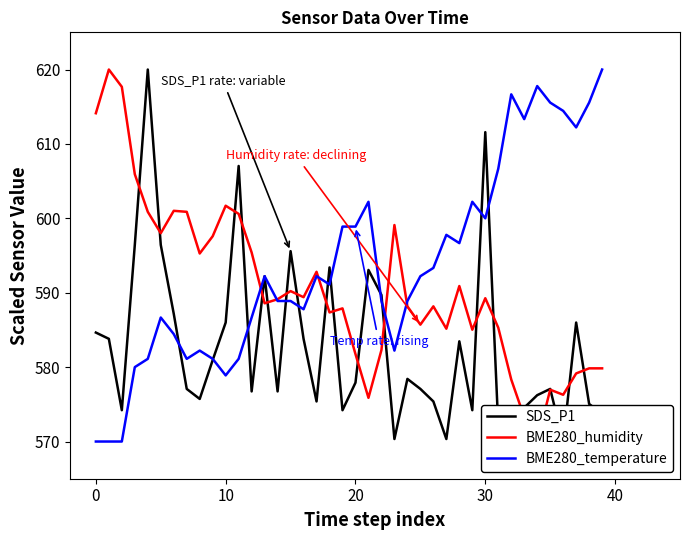

At which label is SDS_P1 closest to 595?

15